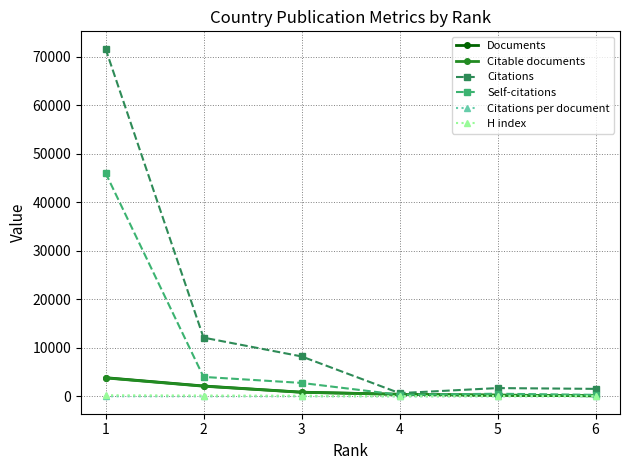

Is the value of Self-citations at 1 greater than the value of H index at 4?

Yes